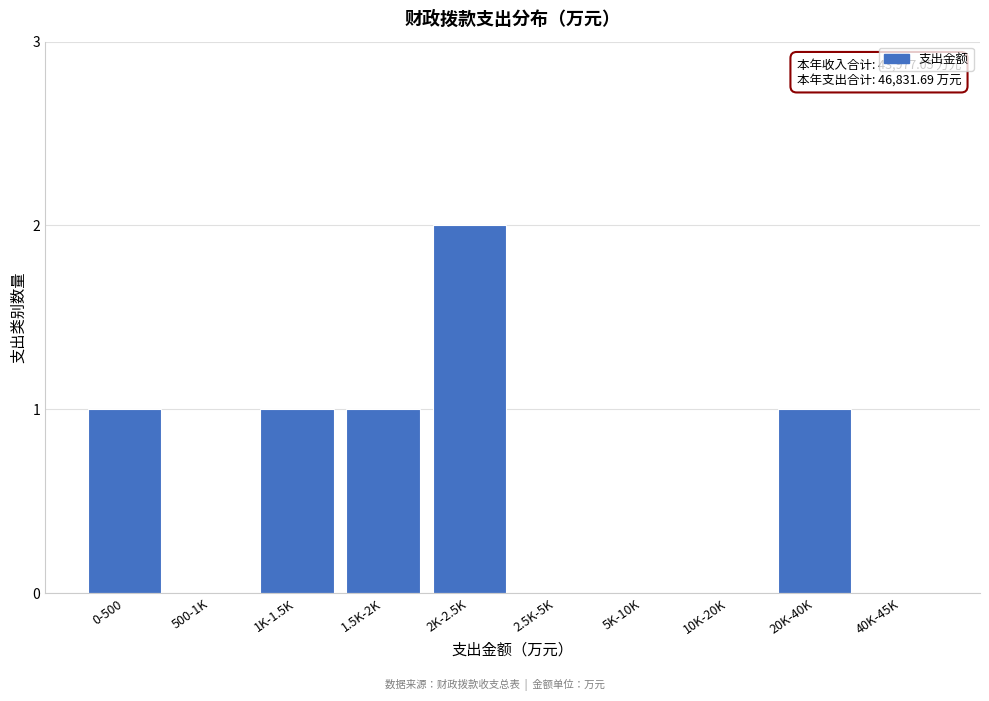

Reading right to left, transcribe all the data shown in this chart.

40K-45K=0	20K-40K=1	10K-20K=0	5K-10K=0	2.5K-5K=0	2K-2.5K=2	1.5K-2K=1	1K-1.5K=1	500-1K=0	0-500=1